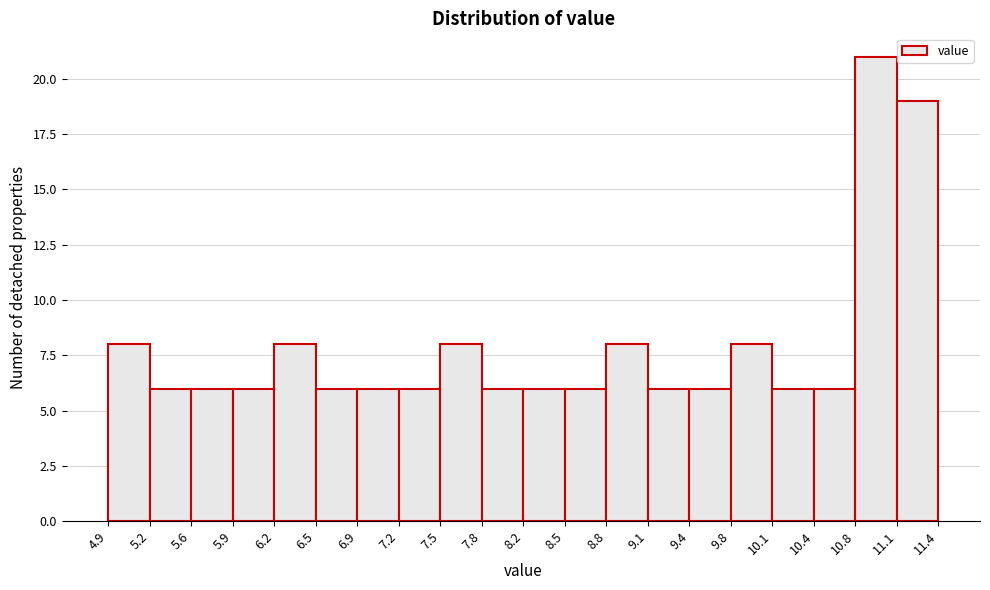

Which range on the x-axis has the tallest bar?

10.8 to 11.1